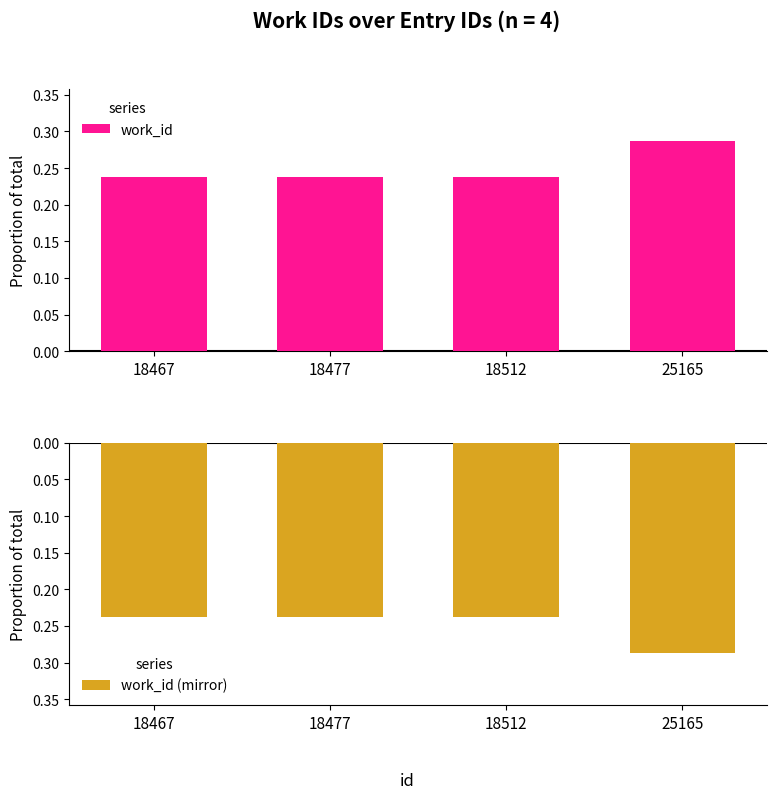

The work_id (mirror) series shows -0.1 at 18512. True or false?

False